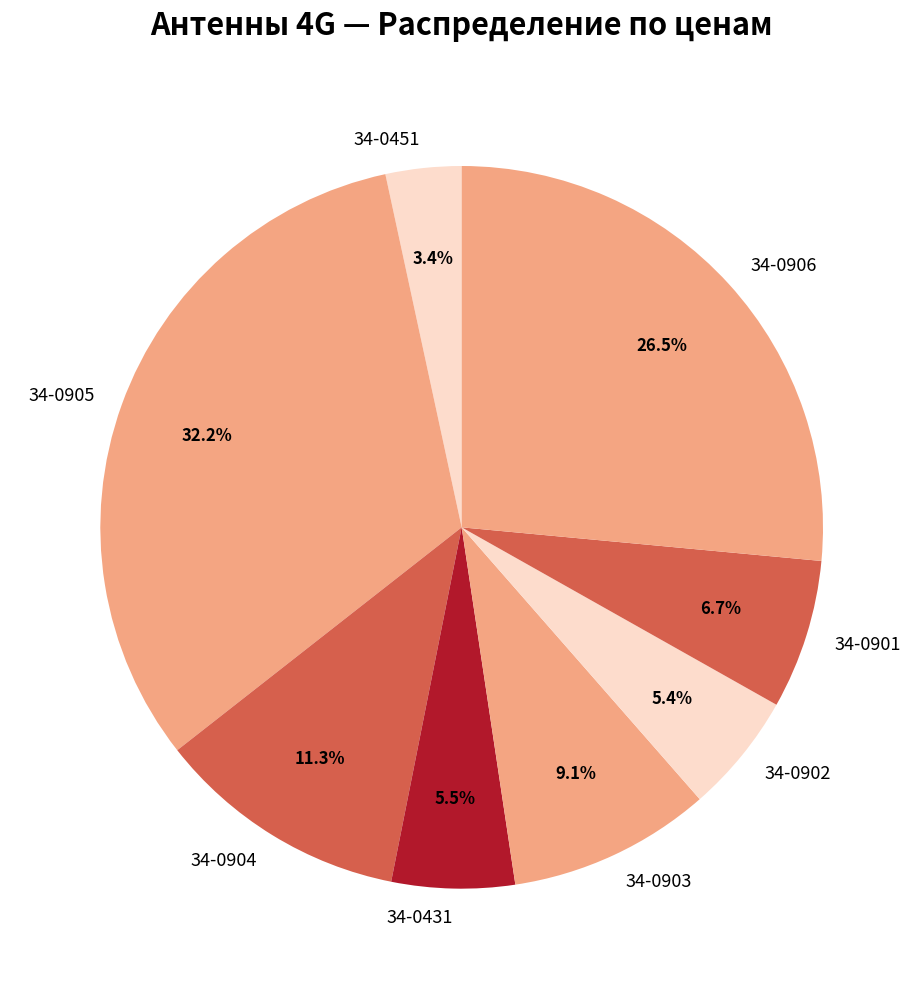

Does any single category account for the majority?

No